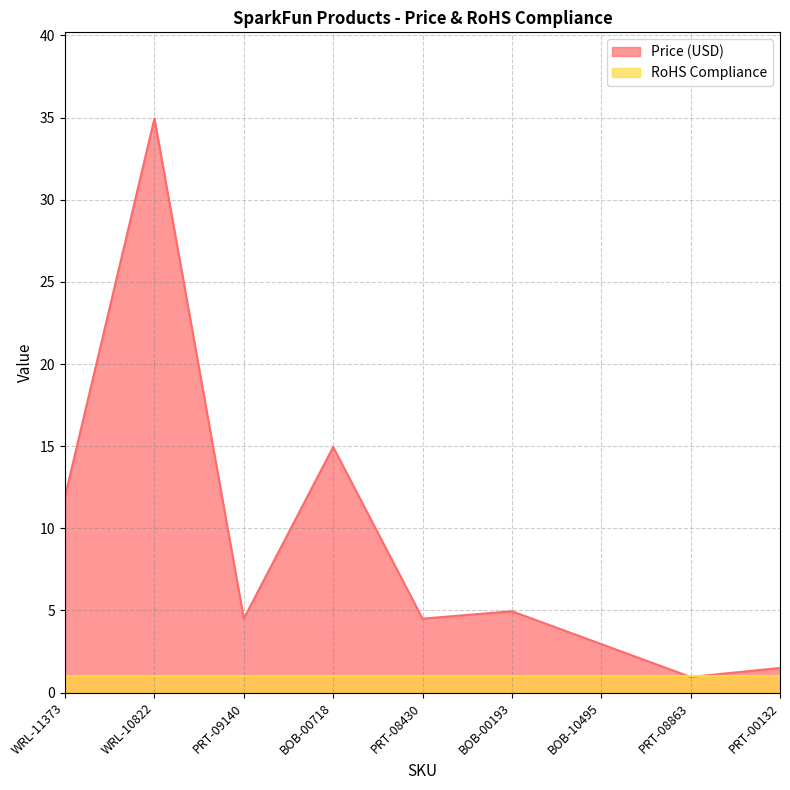

The value at BOB-10495 is 4.5. True or false?

False